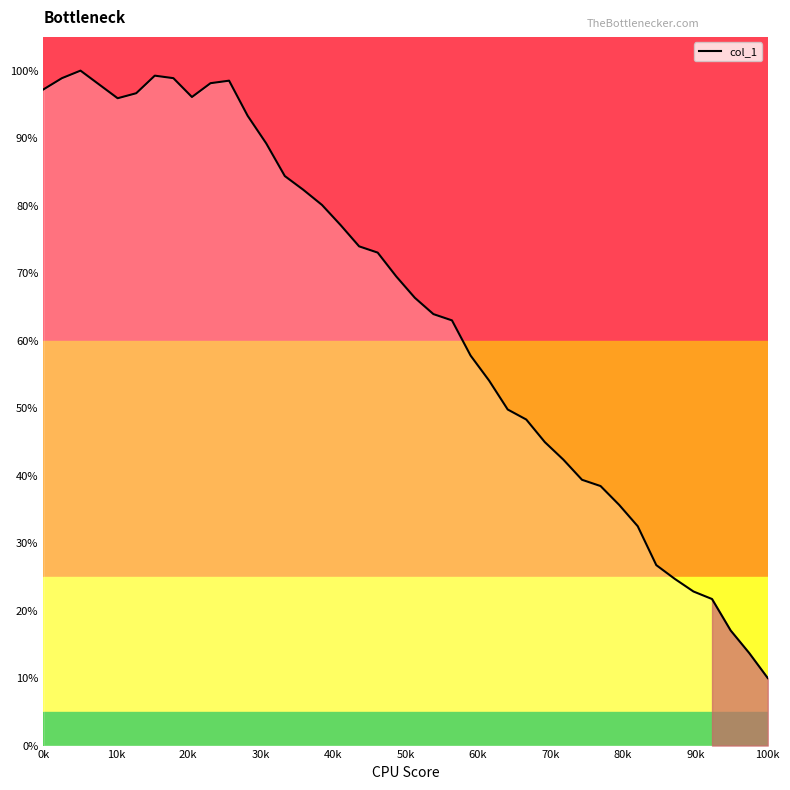

Does the chart display data point markers on the line(s)?

No